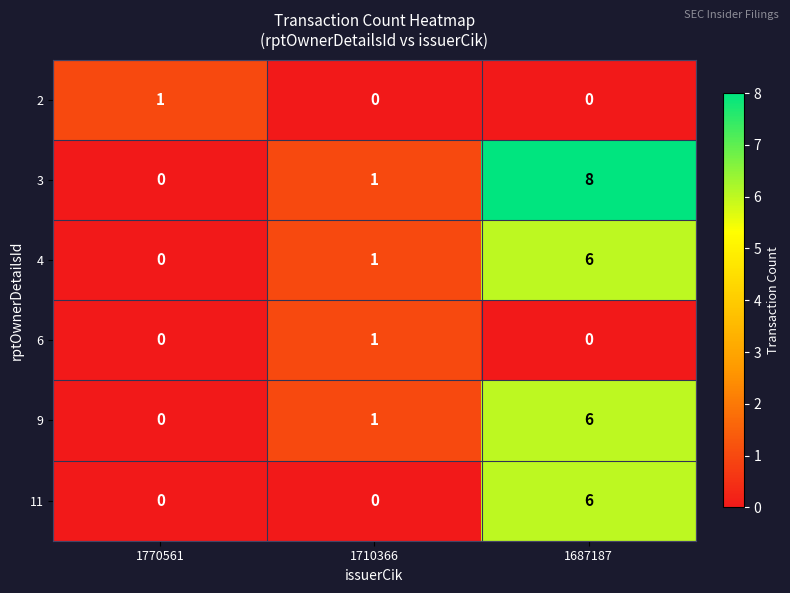

How many series are shown in this chart?

6